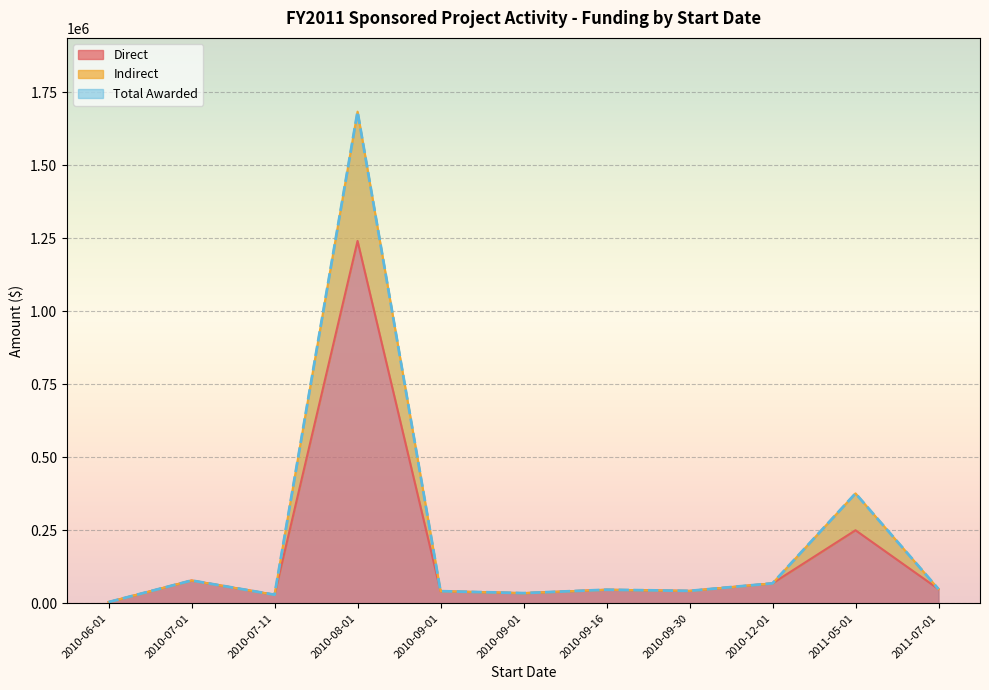

Does the chart display data point markers on the line(s)?

No